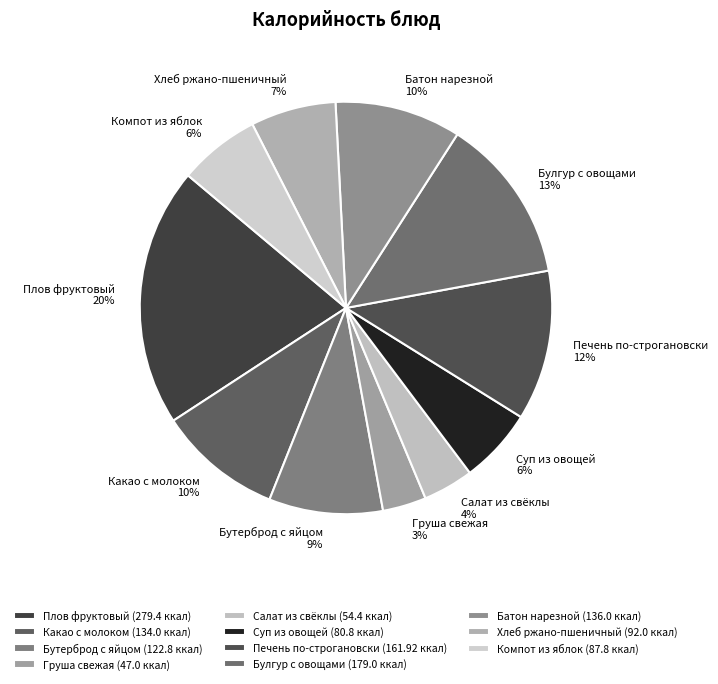

To the nearest percent, what is the difference between the Какао с молоком and Бутерброд с яйцом slice percentages?

1%